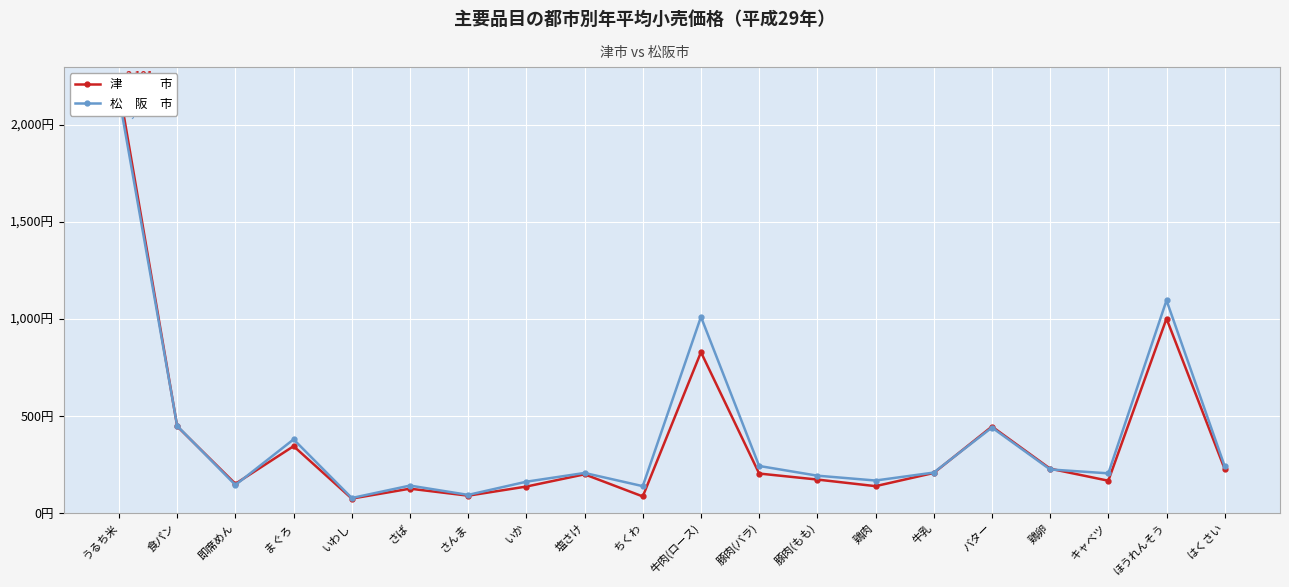

What is the difference between the 松　阪　市 values at ほうれんそう and 牛乳?

887